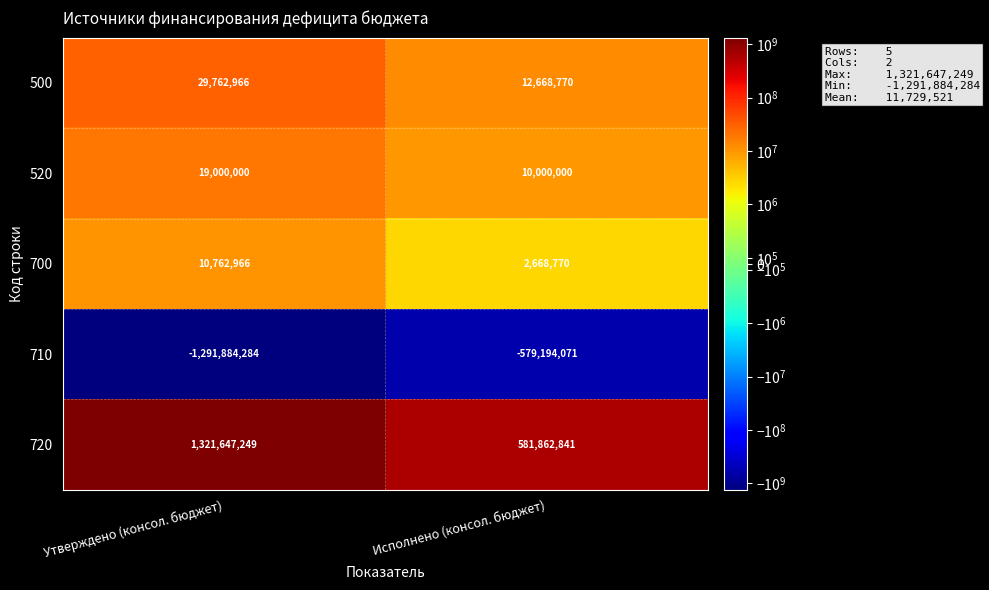

Which series changed the most between Утверждено (консол. бюджет) and Исполнено (консол. бюджет)?

720